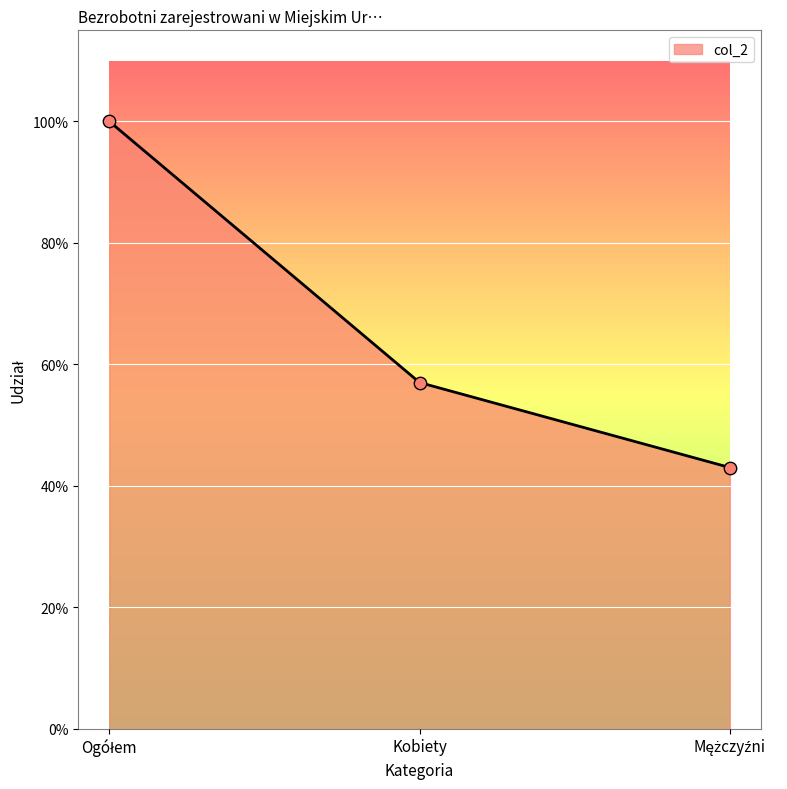

Is this an area chart (filled region under the line)?

Yes